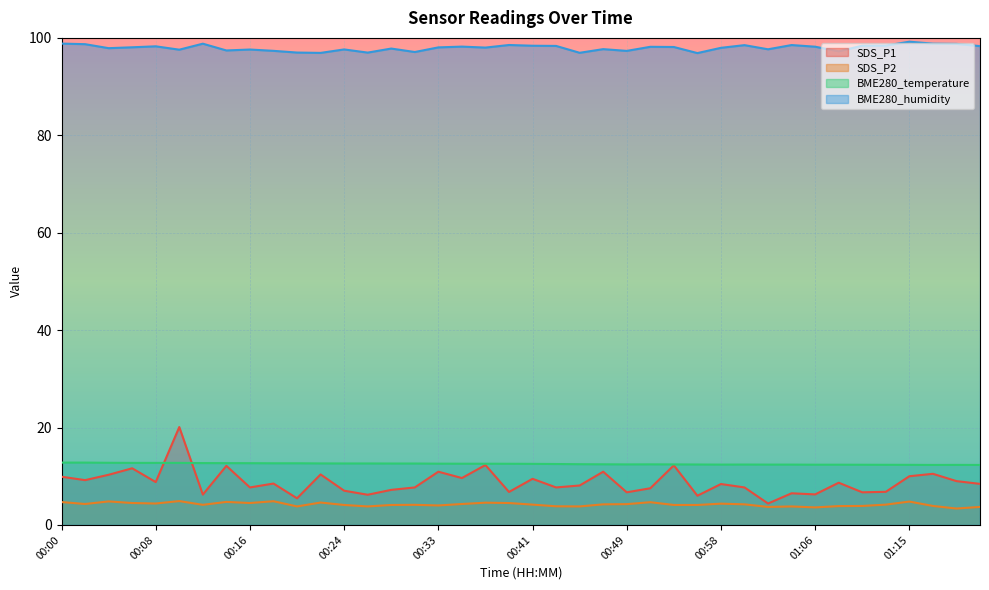

What is the value of the SDS_P2 point at the 1st from the left?

4.7